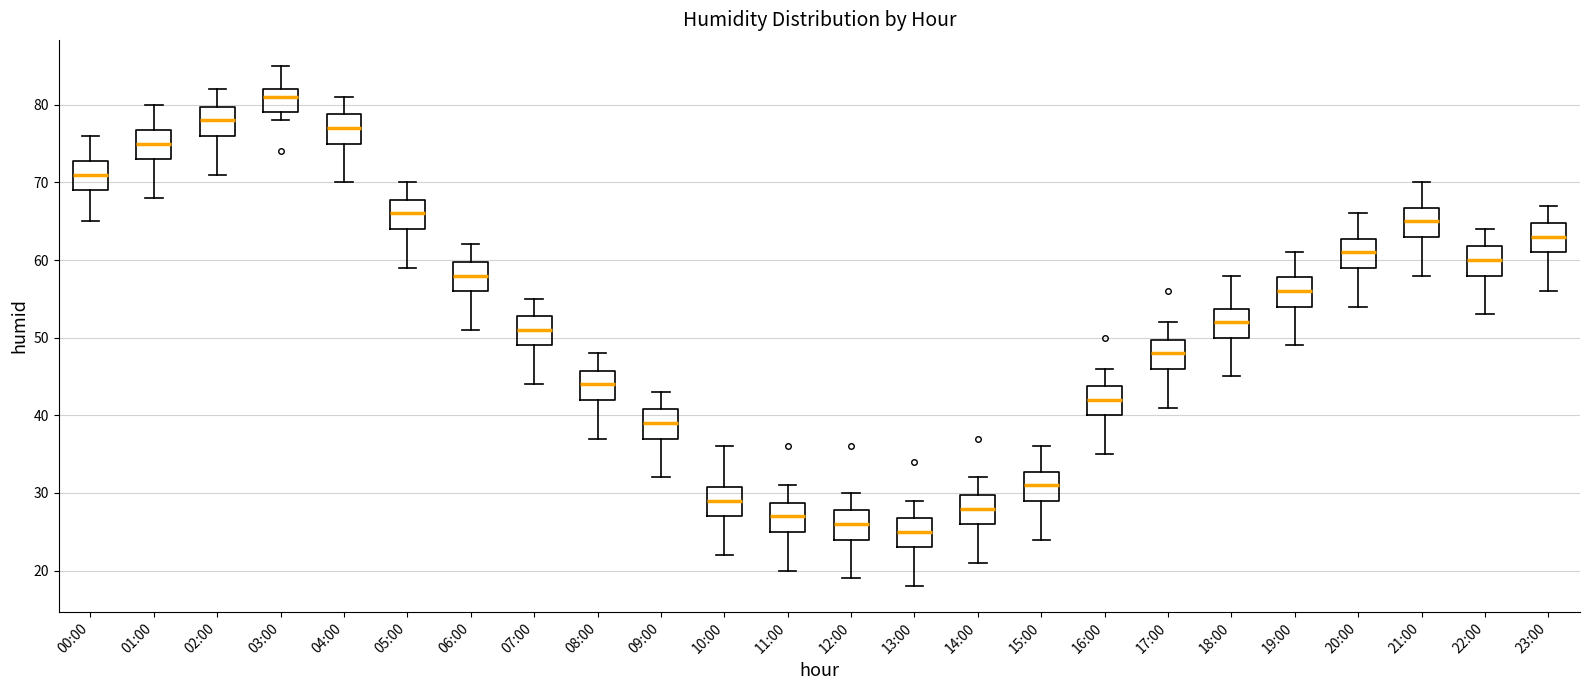

Reading left to right, transcribe this box plot: for each box, give where its median line is, the range the box spans, and where its two whiskers end, as read against the y-axis. The values are not printed on the chart, so give them approximately, as read against the axis.

00:00: median 71, box 69 to 73, whiskers 65 to 76
01:00: median 75, box 73 to 77, whiskers 68 to 80
02:00: median 78, box 76 to 80, whiskers 71 to 82
03:00: median 81, box 79 to 82, whiskers 78 to 85
04:00: median 77, box 75 to 79, whiskers 70 to 81
05:00: median 66, box 64 to 68, whiskers 59 to 70
06:00: median 58, box 56 to 60, whiskers 51 to 62
07:00: median 51, box 49 to 53, whiskers 44 to 55
08:00: median 44, box 42 to 46, whiskers 37 to 48
09:00: median 39, box 37 to 41, whiskers 32 to 43
10:00: median 29, box 27 to 31, whiskers 22 to 36
11:00: median 27, box 25 to 29, whiskers 20 to 31
12:00: median 26, box 24 to 28, whiskers 19 to 30
13:00: median 25, box 23 to 27, whiskers 18 to 29
14:00: median 28, box 26 to 30, whiskers 21 to 32
15:00: median 31, box 29 to 33, whiskers 24 to 36
16:00: median 42, box 40 to 44, whiskers 35 to 46
17:00: median 48, box 46 to 50, whiskers 41 to 52
18:00: median 52, box 50 to 54, whiskers 45 to 58
19:00: median 56, box 54 to 58, whiskers 49 to 61
20:00: median 61, box 59 to 63, whiskers 54 to 66
21:00: median 65, box 63 to 67, whiskers 58 to 70
22:00: median 60, box 58 to 62, whiskers 53 to 64
23:00: median 63, box 61 to 65, whiskers 56 to 67